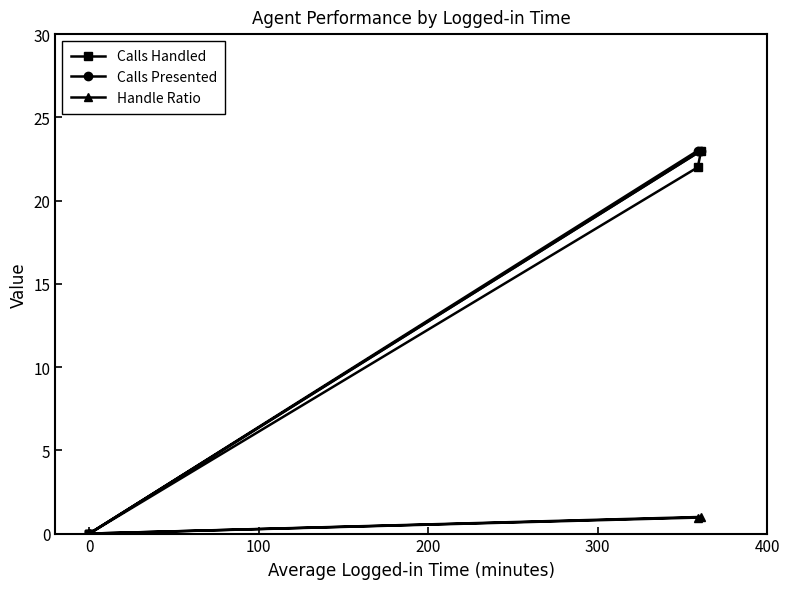

Between 300 and 400, which is larger?

300